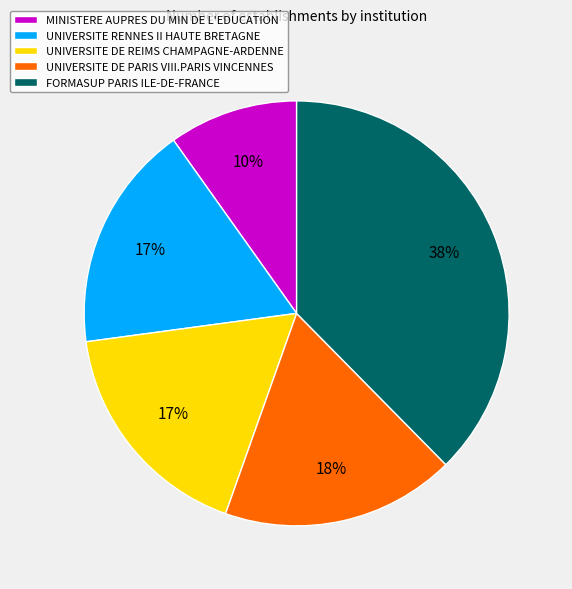

Does UNIVERSITE DE REIMS CHAMPAGNE-ARDENNE account for over 50% of the chart?

No